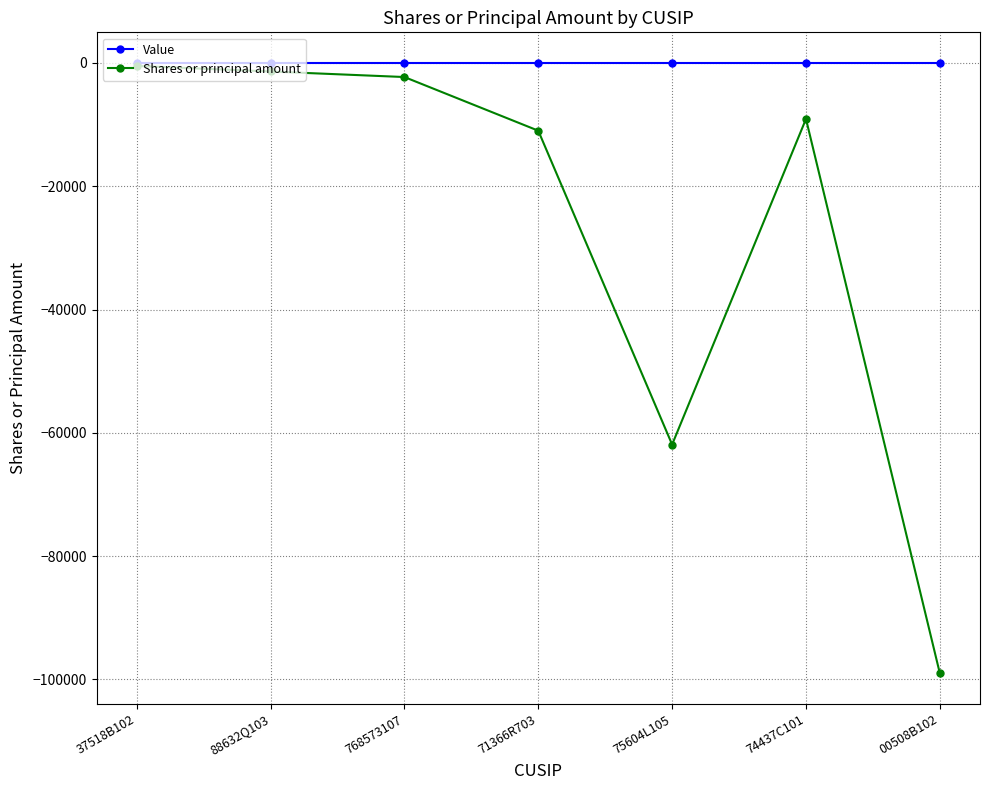

What is the label of the 7th point from the right?

37518B102